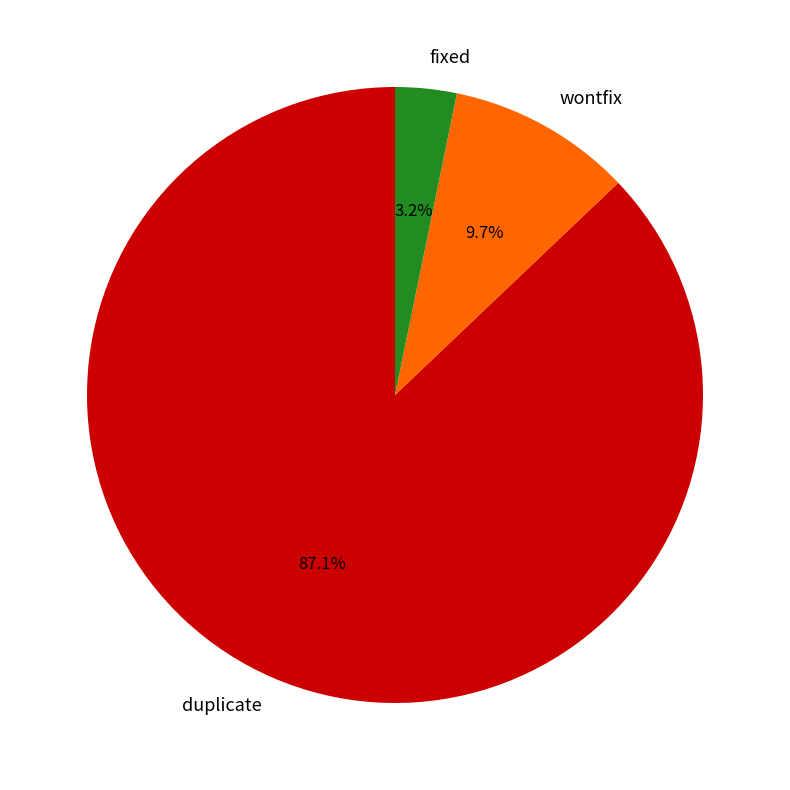

How much of the chart is everything except wontfix?

90.3%